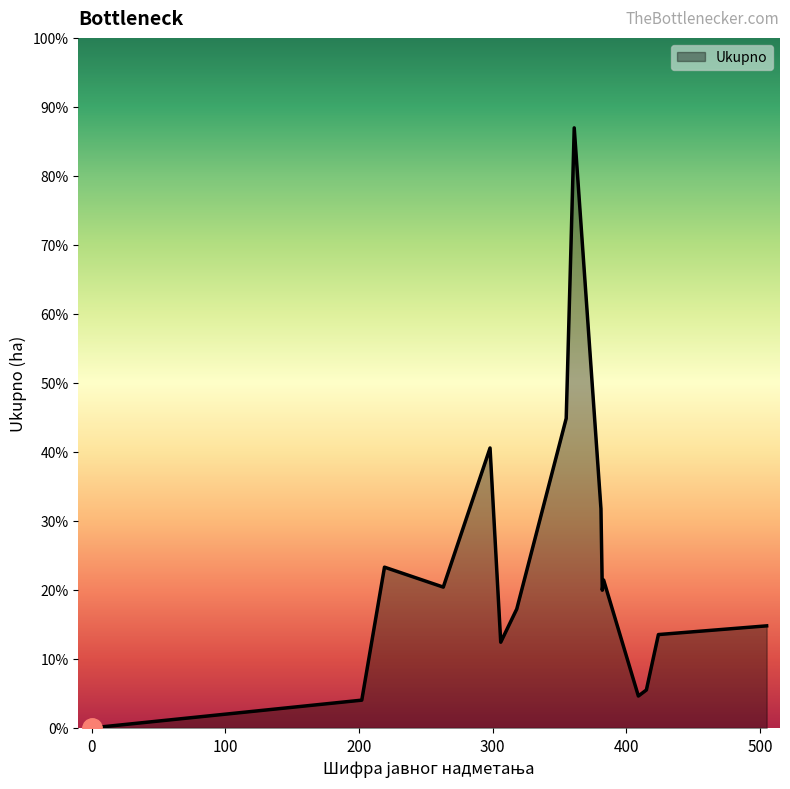

Is this an area chart (filled region under the line)?

Yes